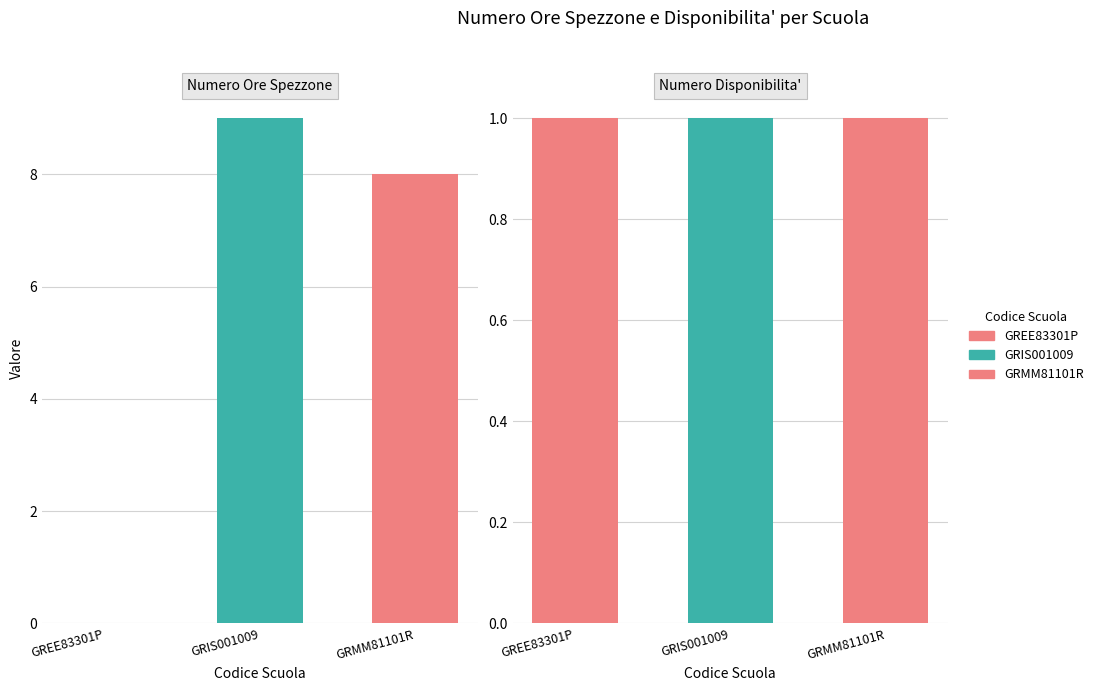

What is the sum of all Numero Ore Spezzone values?

17